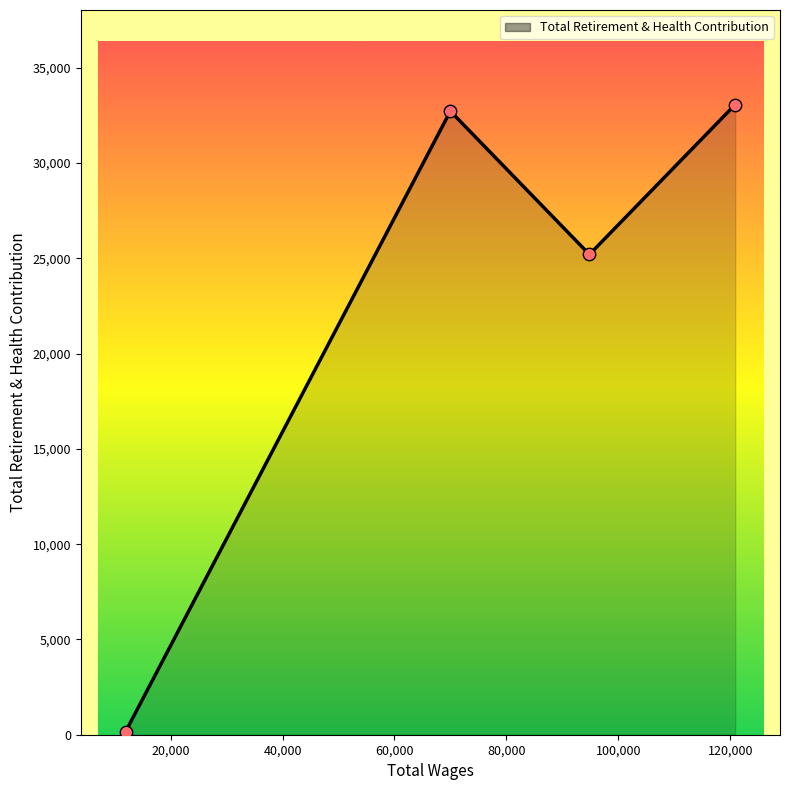

What is the maximum value shown in the chart?

33069